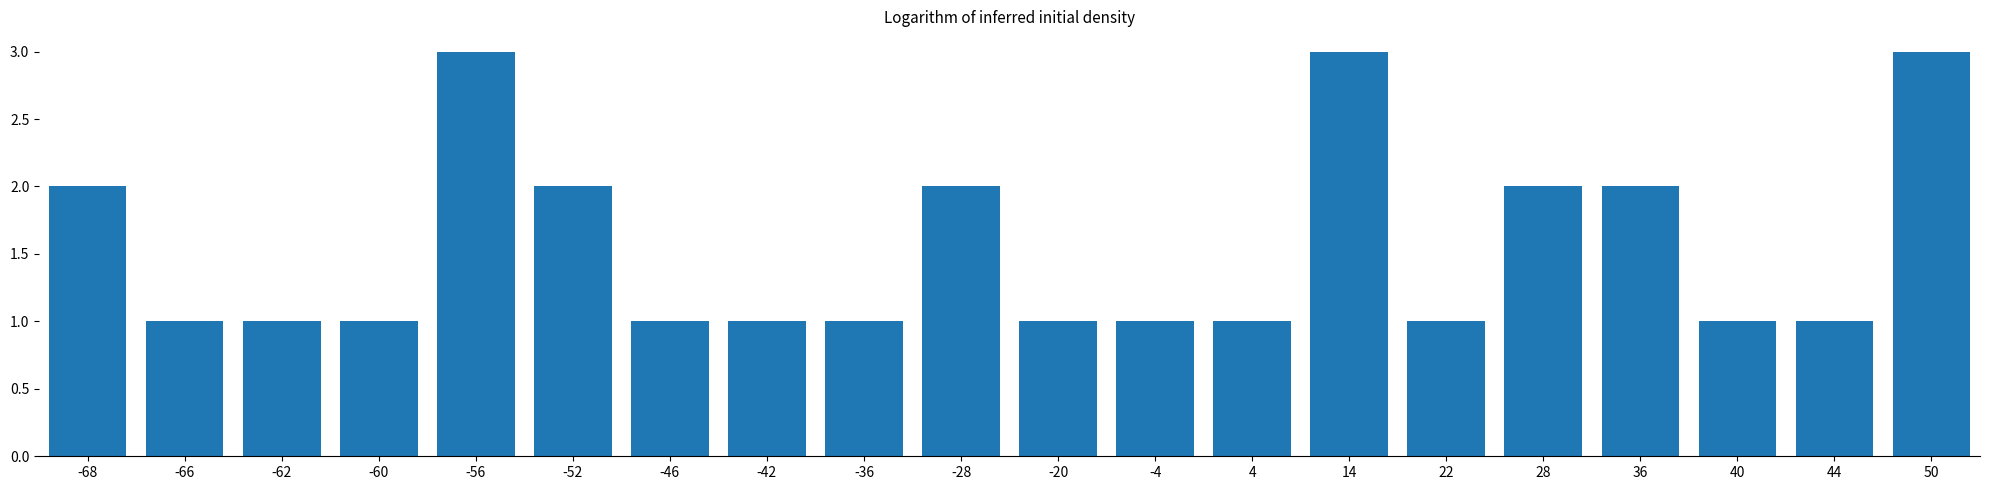

What is the maximum value shown in the chart?

3